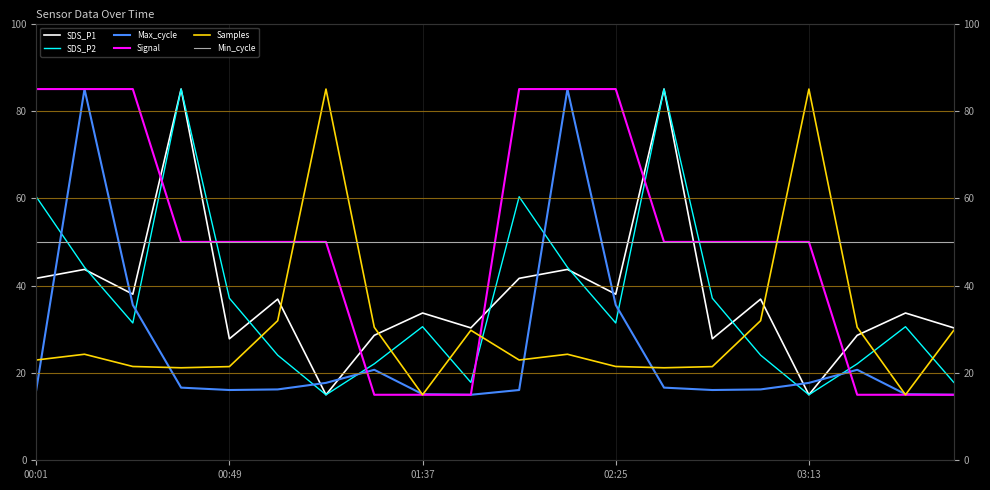

Does the chart display data point markers on the line(s)?

No